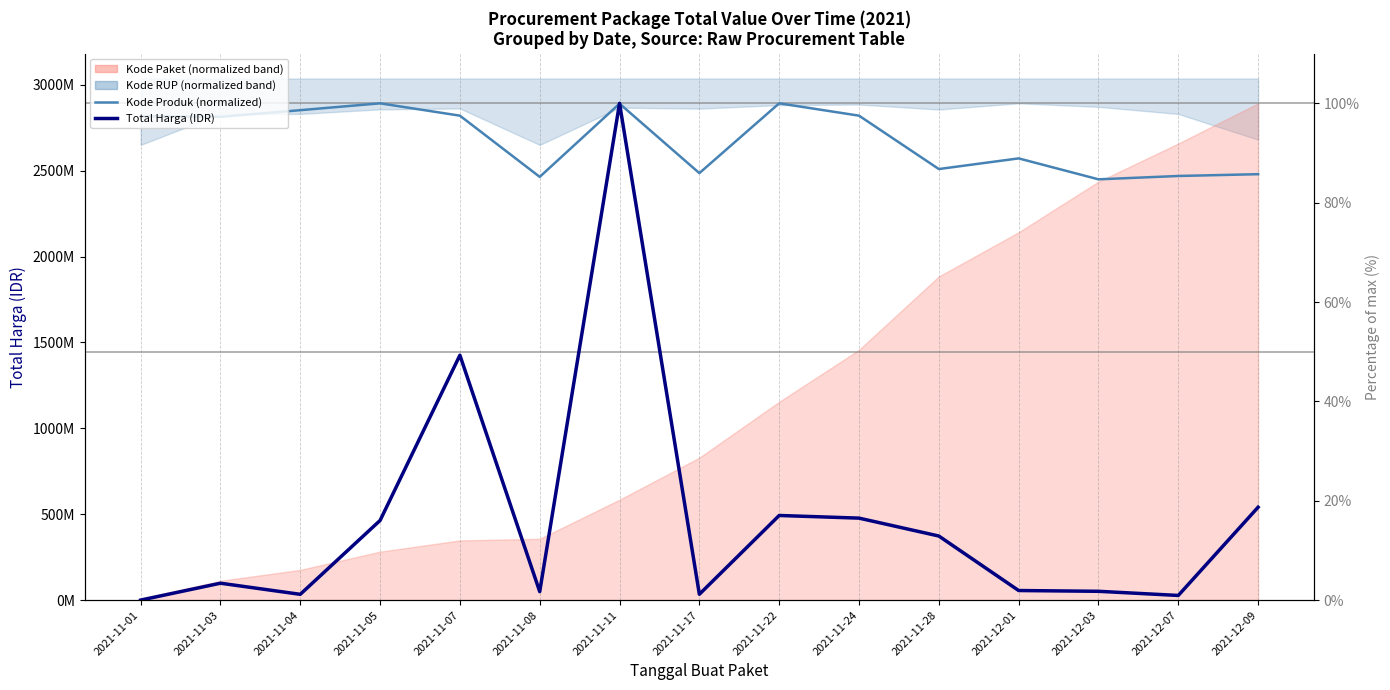

Which series has the largest total across all categories?

Kode Produk (normalized)